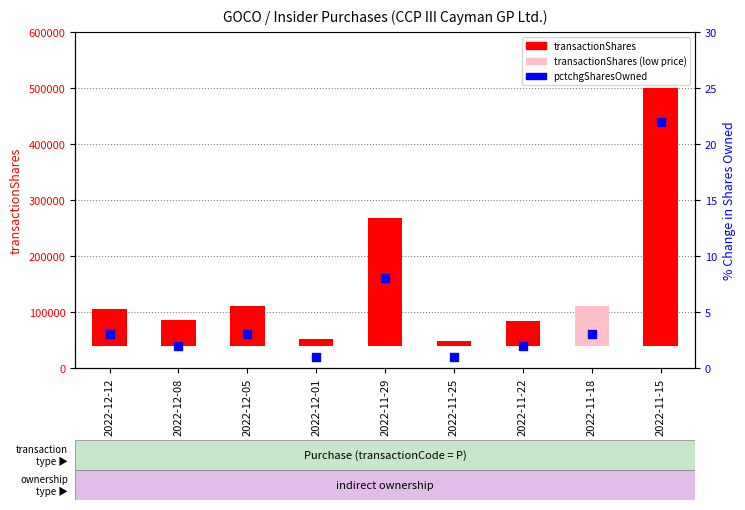

Which series has the largest Y range (max minus min)?

transactionShares